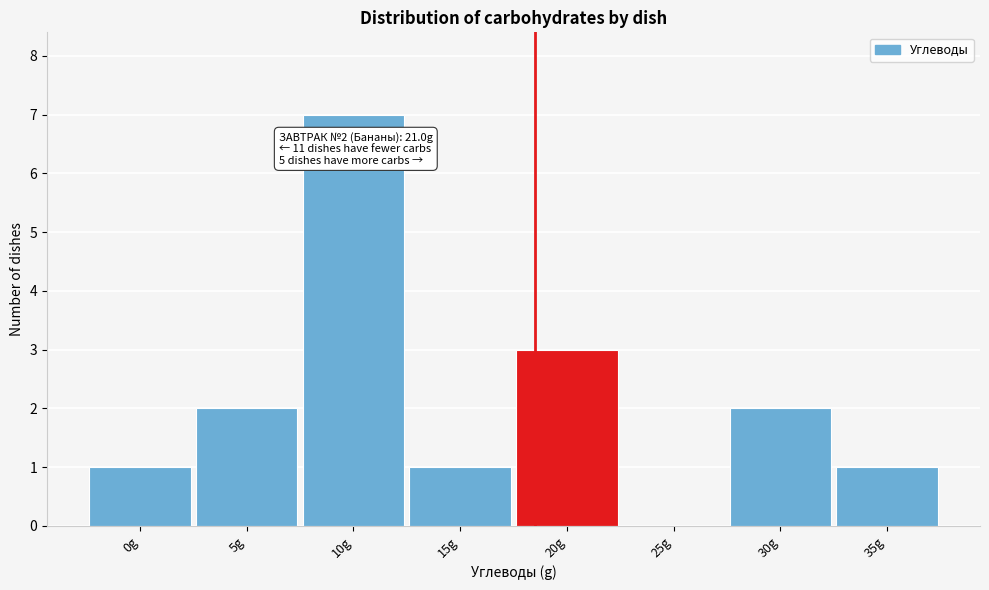

Reading left to right, extract all data points from this chart.

0g=1	5g=2	10g=7	15g=1	20g=3	25g=0	30g=2	35g=1